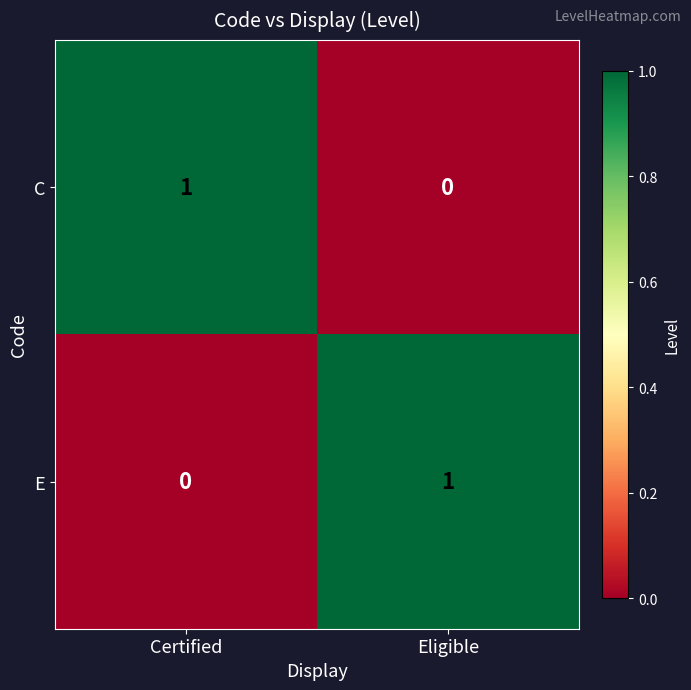

Which category has the highest value in the E series?

Eligible